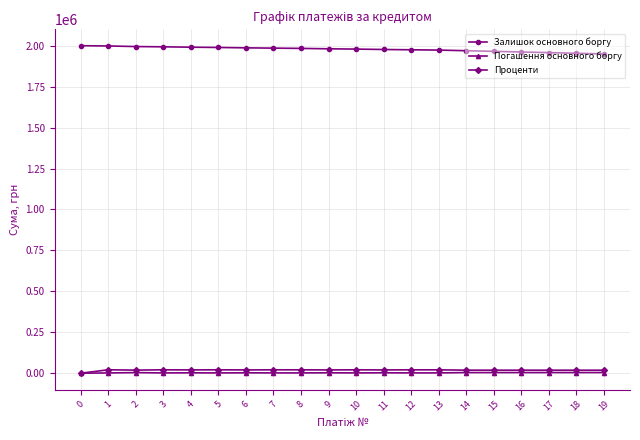

The Проценти series shows 0.0 at 0. True or false?

True